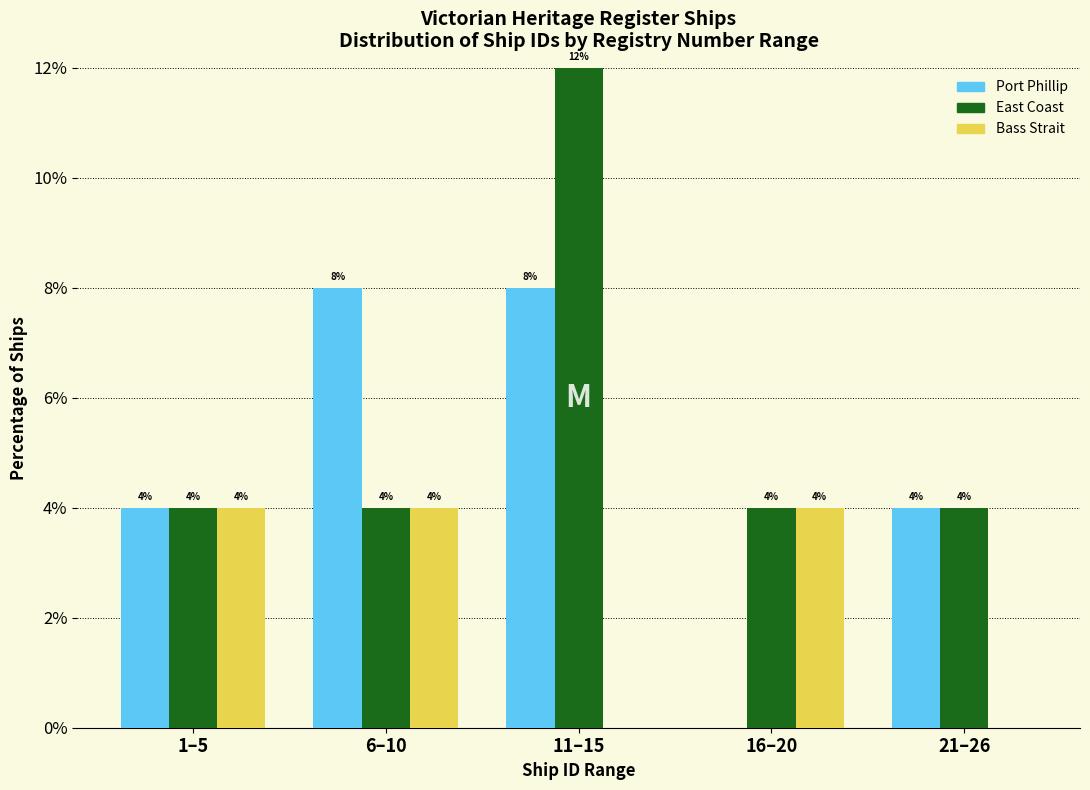

Reading left to right, transcribe all the data shown in this chart.

Port Phillip: 1–5=4	6–10=8	11–15=8	16–20=0	21–26=4
East Coast: 1–5=4	6–10=4	11–15=12	16–20=4	21–26=4
Bass Strait: 1–5=4	6–10=4	11–15=0	16–20=4	21–26=0